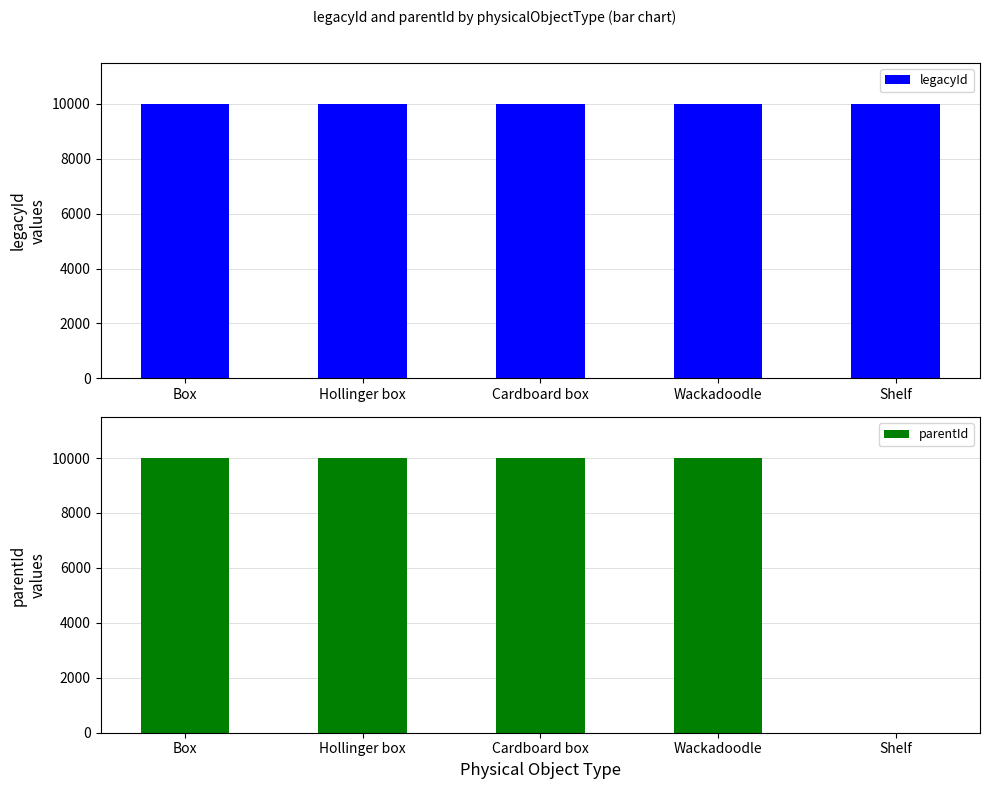

Rank the categories by parentId value from highest to lowest.

Box, Hollinger box, Cardboard box, Wackadoodle, Shelf